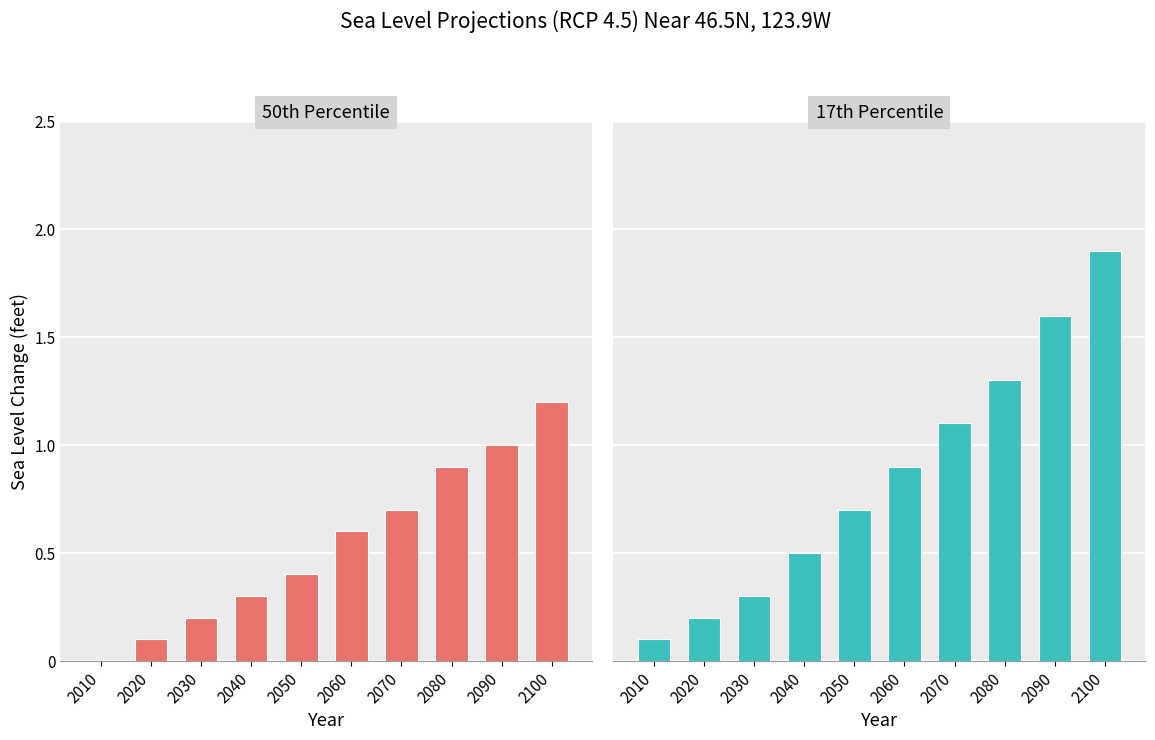

The 17th Percentile series shows 1.1 at 2070. True or false?

True